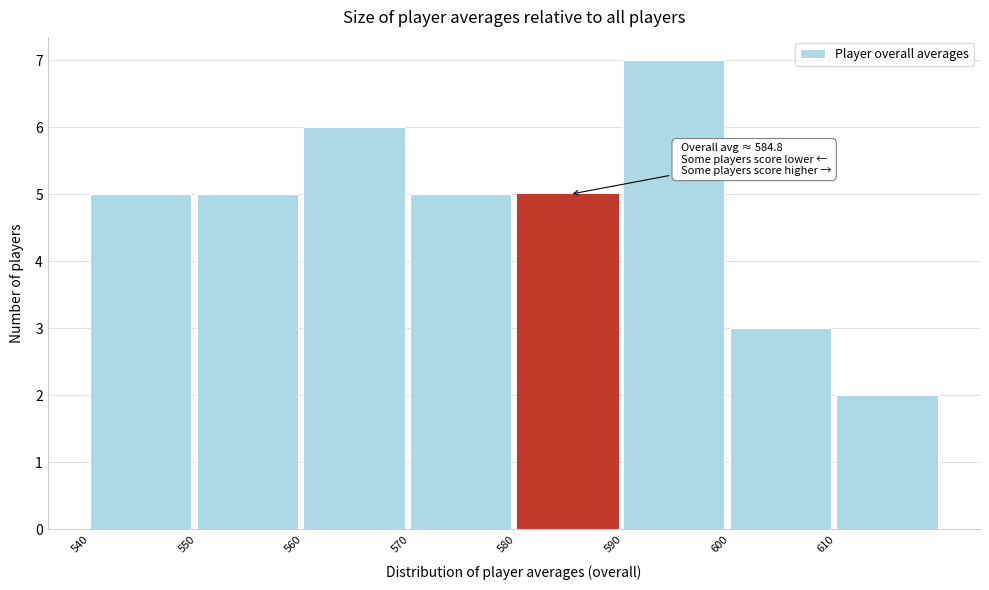

Over which range of the x-axis is the bar tallest?

590 to 600